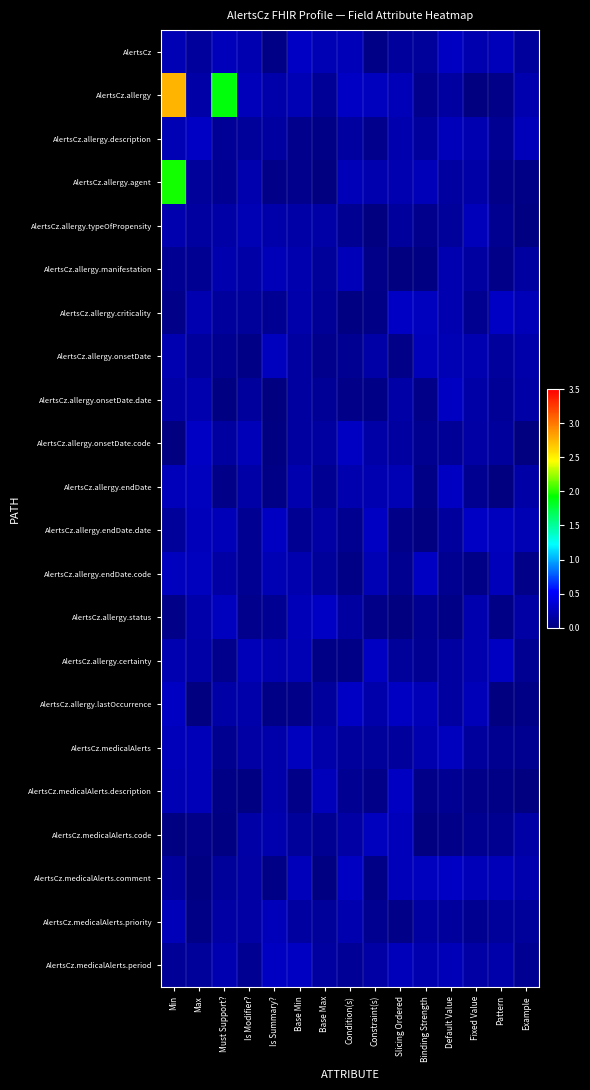

Reading right to left, transcribe all the data shown in this chart.

AlertsCz: Example=0.1	Pattern=0.2	Fixed Value=0.2	Default Value=0.3	Binding Strength=0.1	Slicing Ordered=0.1	Constraint(s)=0.0	Condition(s)=0.2	Base Max=0.2	Base Min=0.3	Is Summary?=0.0	Is Modifier?=0.2	Must Support?=0.3	Max=0.1	Min=0.2
AlertsCz.allergy: Example=0.2	Pattern=0.0	Fixed Value=0.0	Default Value=0.1	Binding Strength=0.1	Slicing Ordered=0.2	Constraint(s)=0.3	Condition(s)=0.3	Base Max=0.1	Base Min=0.2	Is Summary?=0.2	Is Modifier?=0.2	Must Support?=1.9	Max=0.2	Min=2.8
AlertsCz.allergy.description: Example=0.2	Pattern=0.1	Fixed Value=0.2	Default Value=0.2	Binding Strength=0.1	Slicing Ordered=0.2	Constraint(s)=0.1	Condition(s)=0.1	Base Max=0.0	Base Min=0.1	Is Summary?=0.1	Is Modifier?=0.1	Must Support?=0.1	Max=0.3	Min=0.2
AlertsCz.allergy.agent: Example=0.0	Pattern=0.0	Fixed Value=0.2	Default Value=0.1	Binding Strength=0.2	Slicing Ordered=0.2	Constraint(s)=0.2	Condition(s)=0.2	Base Max=0.0	Base Min=0.1	Is Summary?=0.0	Is Modifier?=0.2	Must Support?=0.1	Max=0.1	Min=2.0
AlertsCz.allergy.typeOfPropensity: Example=0.0	Pattern=0.1	Fixed Value=0.3	Default Value=0.1	Binding Strength=0.1	Slicing Ordered=0.1	Constraint(s)=0.0	Condition(s)=0.1	Base Max=0.2	Base Min=0.2	Is Summary?=0.2	Is Modifier?=0.2	Must Support?=0.2	Max=0.1	Min=0.2
AlertsCz.allergy.manifestation: Example=0.2	Pattern=0.0	Fixed Value=0.1	Default Value=0.2	Binding Strength=0.0	Slicing Ordered=0.0	Constraint(s)=0.1	Condition(s)=0.2	Base Max=0.1	Base Min=0.2	Is Summary?=0.2	Is Modifier?=0.2	Must Support?=0.2	Max=0.1	Min=0.1
AlertsCz.allergy.criticality: Example=0.2	Pattern=0.3	Fixed Value=0.1	Default Value=0.2	Binding Strength=0.3	Slicing Ordered=0.3	Constraint(s)=0.0	Condition(s)=0.0	Base Max=0.1	Base Min=0.2	Is Summary?=0.1	Is Modifier?=0.1	Must Support?=0.1	Max=0.2	Min=0.0
AlertsCz.allergy.onsetDate: Example=0.2	Pattern=0.1	Fixed Value=0.2	Default Value=0.2	Binding Strength=0.3	Slicing Ordered=0.1	Constraint(s)=0.2	Condition(s)=0.1	Base Max=0.1	Base Min=0.1	Is Summary?=0.3	Is Modifier?=0.0	Must Support?=0.1	Max=0.1	Min=0.2
AlertsCz.allergy.onsetDate.date: Example=0.2	Pattern=0.1	Fixed Value=0.2	Default Value=0.3	Binding Strength=0.1	Slicing Ordered=0.2	Constraint(s)=0.0	Condition(s)=0.0	Base Max=0.1	Base Min=0.1	Is Summary?=0.0	Is Modifier?=0.1	Must Support?=0.0	Max=0.2	Min=0.2
AlertsCz.allergy.onsetDate.code: Example=0.0	Pattern=0.1	Fixed Value=0.2	Default Value=0.1	Binding Strength=0.1	Slicing Ordered=0.1	Constraint(s)=0.2	Condition(s)=0.3	Base Max=0.1	Base Min=0.1	Is Summary?=0.0	Is Modifier?=0.2	Must Support?=0.1	Max=0.3	Min=0.0
AlertsCz.allergy.endDate: Example=0.2	Pattern=0.0	Fixed Value=0.1	Default Value=0.3	Binding Strength=0.0	Slicing Ordered=0.2	Constraint(s)=0.2	Condition(s)=0.2	Base Max=0.1	Base Min=0.2	Is Summary?=0.0	Is Modifier?=0.2	Must Support?=0.0	Max=0.3	Min=0.2
AlertsCz.allergy.endDate.date: Example=0.2	Pattern=0.3	Fixed Value=0.3	Default Value=0.1	Binding Strength=0.0	Slicing Ordered=0.0	Constraint(s)=0.3	Condition(s)=0.1	Base Max=0.2	Base Min=0.1	Is Summary?=0.3	Is Modifier?=0.1	Must Support?=0.2	Max=0.2	Min=0.1
AlertsCz.allergy.endDate.code: Example=0.0	Pattern=0.2	Fixed Value=0.0	Default Value=0.1	Binding Strength=0.3	Slicing Ordered=0.1	Constraint(s)=0.2	Condition(s)=0.0	Base Max=0.1	Base Min=0.2	Is Summary?=0.2	Is Modifier?=0.1	Must Support?=0.2	Max=0.3	Min=0.3
AlertsCz.allergy.status: Example=0.2	Pattern=0.0	Fixed Value=0.2	Default Value=0.0	Binding Strength=0.1	Slicing Ordered=0.0	Constraint(s)=0.0	Condition(s)=0.2	Base Max=0.3	Base Min=0.2	Is Summary?=0.1	Is Modifier?=0.1	Must Support?=0.3	Max=0.2	Min=0.1
AlertsCz.allergy.certainty: Example=0.1	Pattern=0.3	Fixed Value=0.2	Default Value=0.1	Binding Strength=0.1	Slicing Ordered=0.1	Constraint(s)=0.3	Condition(s)=0.0	Base Max=0.0	Base Min=0.2	Is Summary?=0.2	Is Modifier?=0.2	Must Support?=0.1	Max=0.2	Min=0.2
AlertsCz.allergy.lastOccurrence: Example=0.0	Pattern=0.0	Fixed Value=0.2	Default Value=0.1	Binding Strength=0.2	Slicing Ordered=0.3	Constraint(s)=0.2	Condition(s)=0.3	Base Max=0.1	Base Min=0.0	Is Summary?=0.0	Is Modifier?=0.2	Must Support?=0.2	Max=0.0	Min=0.3
AlertsCz.medicalAlerts: Example=0.1	Pattern=0.1	Fixed Value=0.1	Default Value=0.3	Binding Strength=0.2	Slicing Ordered=0.1	Constraint(s)=0.1	Condition(s)=0.1	Base Max=0.2	Base Min=0.3	Is Summary?=0.2	Is Modifier?=0.2	Must Support?=0.1	Max=0.2	Min=0.2
AlertsCz.medicalAlerts.description: Example=0.0	Pattern=0.0	Fixed Value=0.0	Default Value=0.1	Binding Strength=0.0	Slicing Ordered=0.3	Constraint(s)=0.0	Condition(s)=0.1	Base Max=0.2	Base Min=0.0	Is Summary?=0.2	Is Modifier?=0.0	Must Support?=0.0	Max=0.2	Min=0.2
AlertsCz.medicalAlerts.code: Example=0.2	Pattern=0.1	Fixed Value=0.1	Default Value=0.1	Binding Strength=0.0	Slicing Ordered=0.3	Constraint(s)=0.3	Condition(s)=0.2	Base Max=0.1	Base Min=0.1	Is Summary?=0.2	Is Modifier?=0.2	Must Support?=0.0	Max=0.1	Min=0.0
AlertsCz.medicalAlerts.comment: Example=0.2	Pattern=0.2	Fixed Value=0.2	Default Value=0.3	Binding Strength=0.3	Slicing Ordered=0.3	Constraint(s)=0.0	Condition(s)=0.3	Base Max=0.0	Base Min=0.3	Is Summary?=0.0	Is Modifier?=0.2	Must Support?=0.1	Max=0.0	Min=0.1
AlertsCz.medicalAlerts.priority: Example=0.1	Pattern=0.1	Fixed Value=0.1	Default Value=0.1	Binding Strength=0.1	Slicing Ordered=0.0	Constraint(s)=0.1	Condition(s)=0.2	Base Max=0.1	Base Min=0.1	Is Summary?=0.3	Is Modifier?=0.2	Must Support?=0.2	Max=0.0	Min=0.2
AlertsCz.medicalAlerts.period: Example=0.1	Pattern=0.2	Fixed Value=0.2	Default Value=0.2	Binding Strength=0.2	Slicing Ordered=0.3	Constraint(s)=0.2	Condition(s)=0.1	Base Max=0.1	Base Min=0.3	Is Summary?=0.3	Is Modifier?=0.1	Must Support?=0.2	Max=0.1	Min=0.1